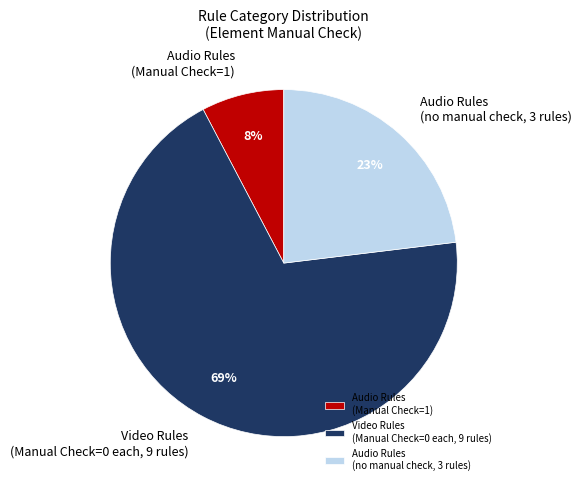

How many segments does this pie chart have?

3